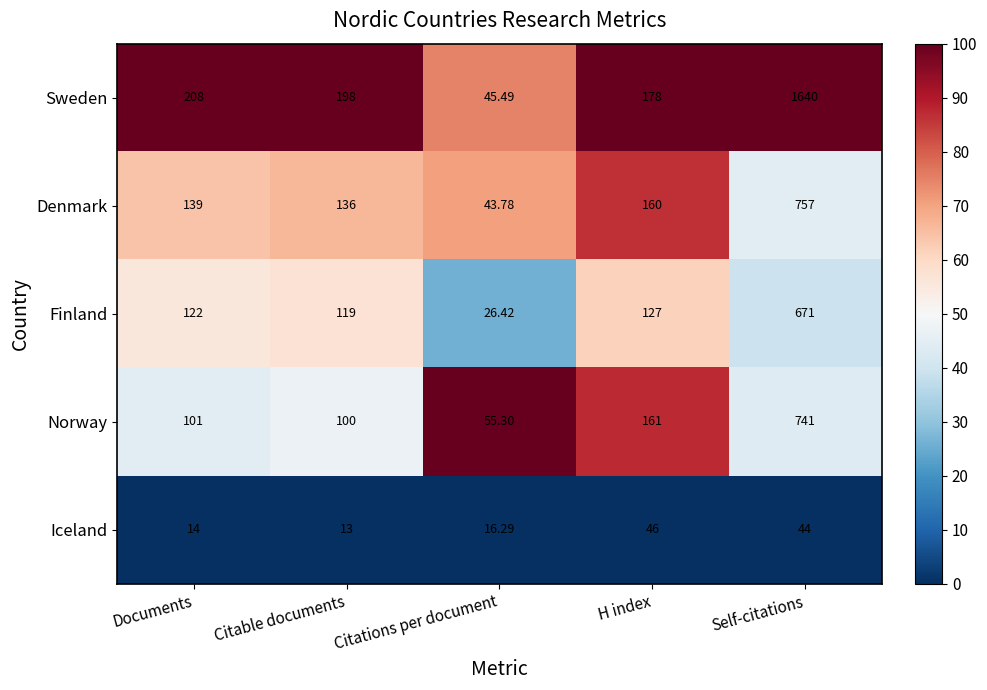

What is the spread (max minus min) of values at Citations per document?

39.0